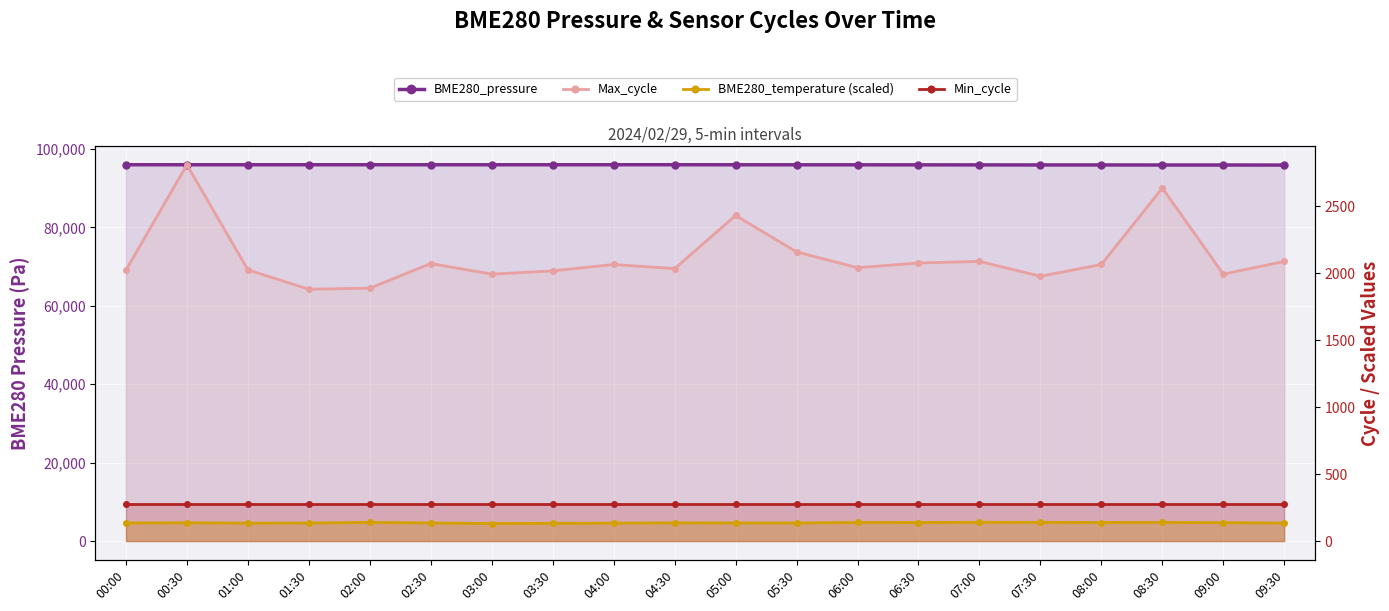

At how many categories does at least one series exceed 42008?

20